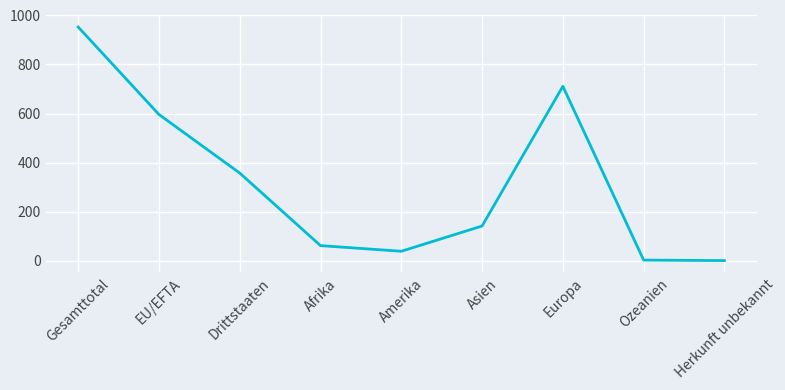

What is the change in value from Afrika to Amerika?

-23